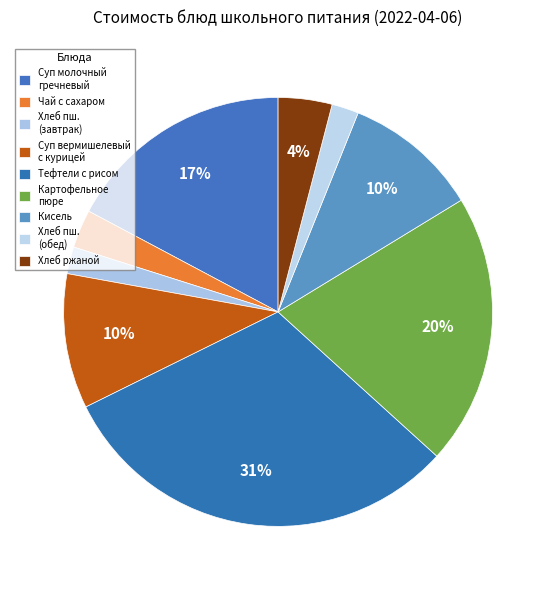

How many slices are in this pie chart?

9